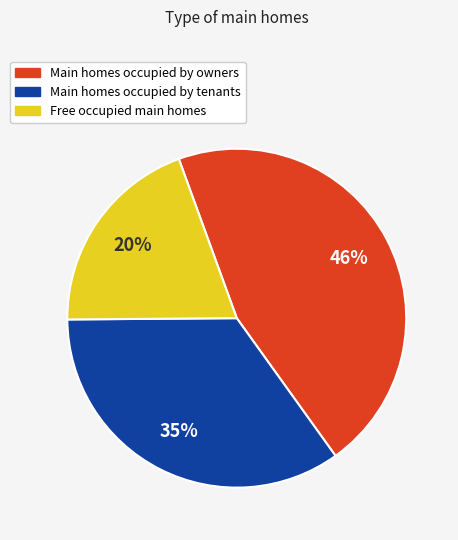

To the nearest percent, what is the average slice percentage?

33%